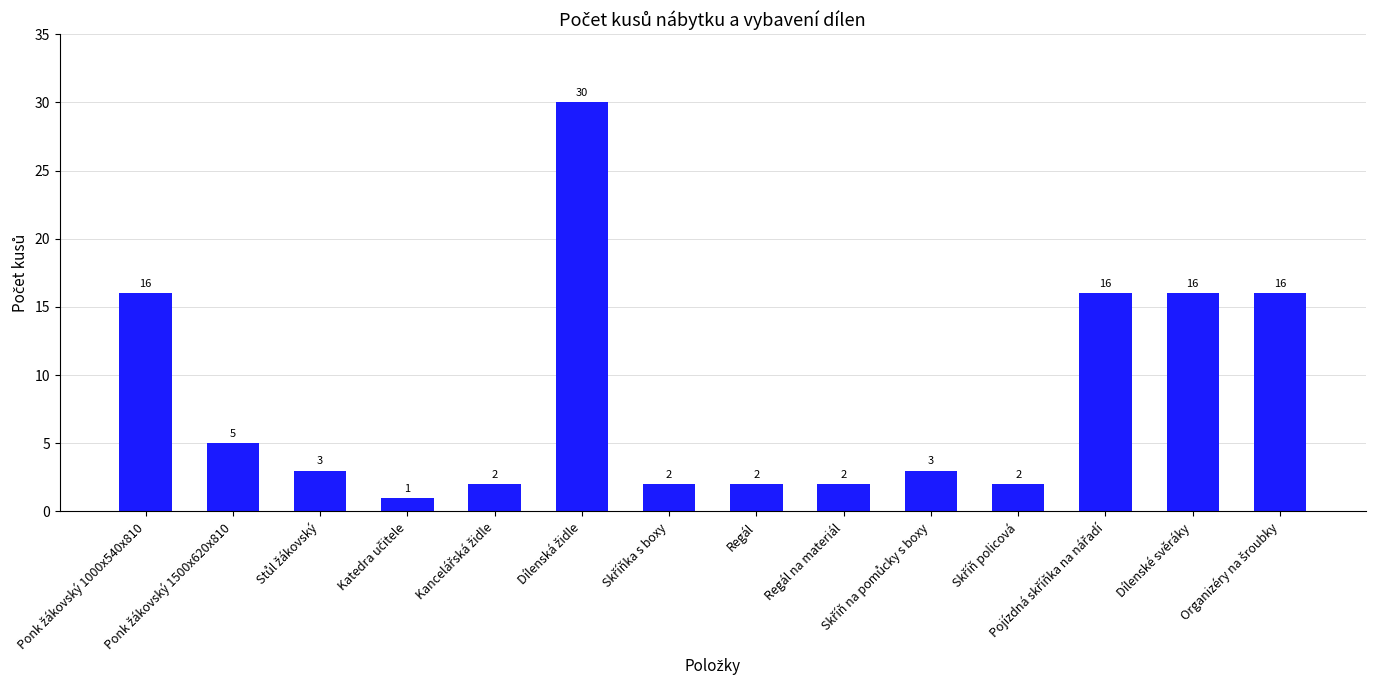

What is the value of the 3rd bar from the left?

3